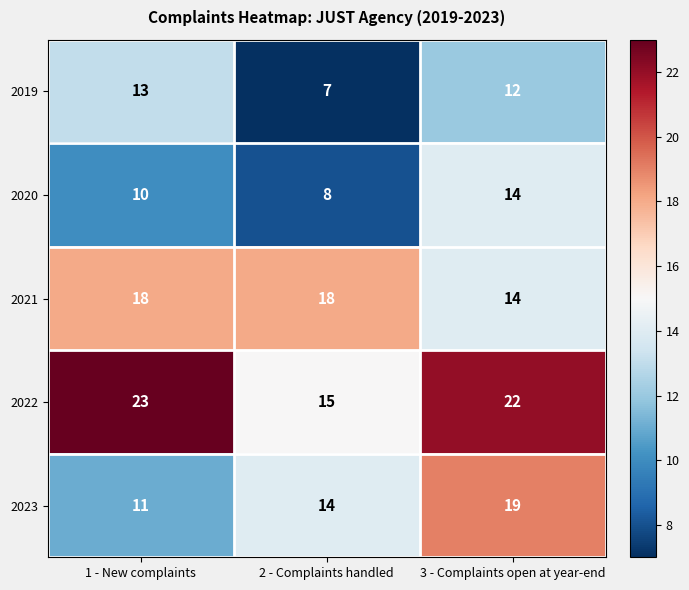

What is the greatest value displayed?

23